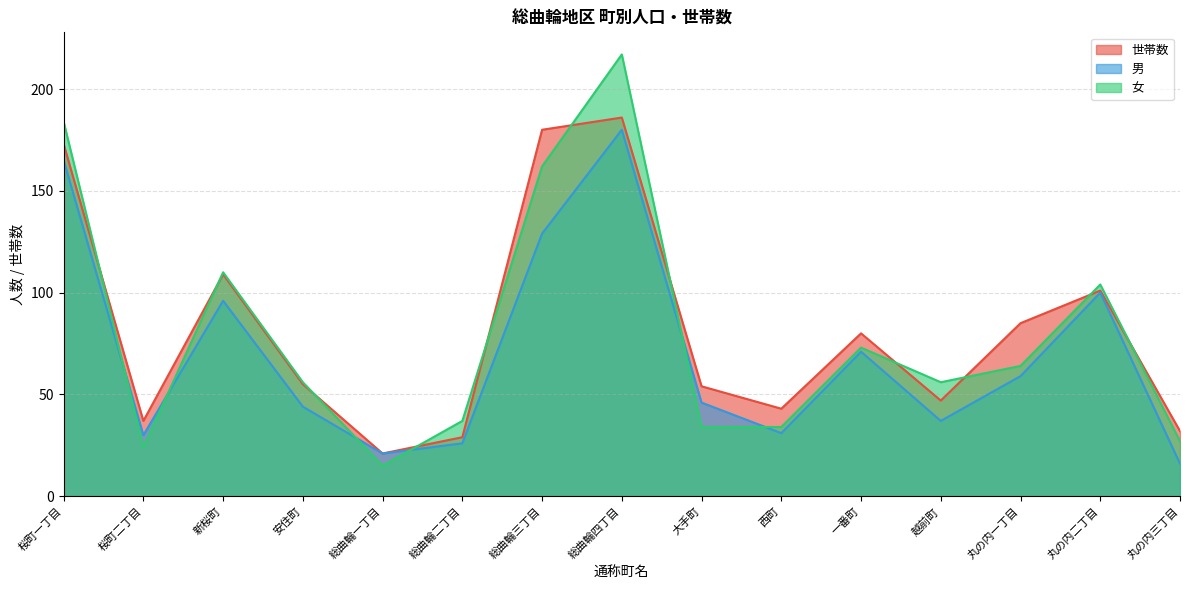

Which has a higher value, 丸の内二丁目 or 桜町二丁目?

丸の内二丁目